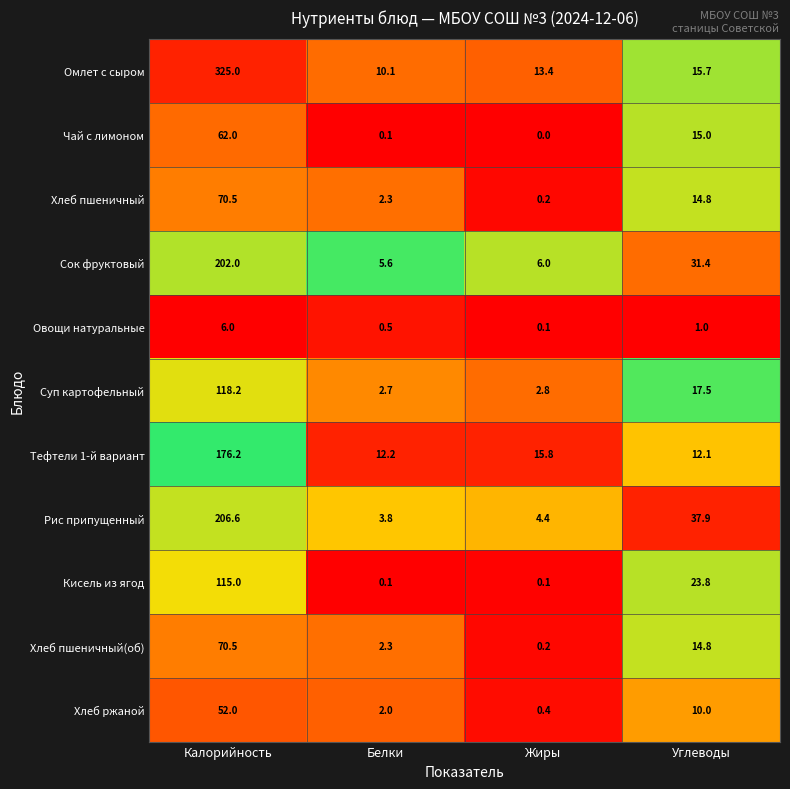

True or false: Суп картофельный has a value of 3.9 at Жиры.

False